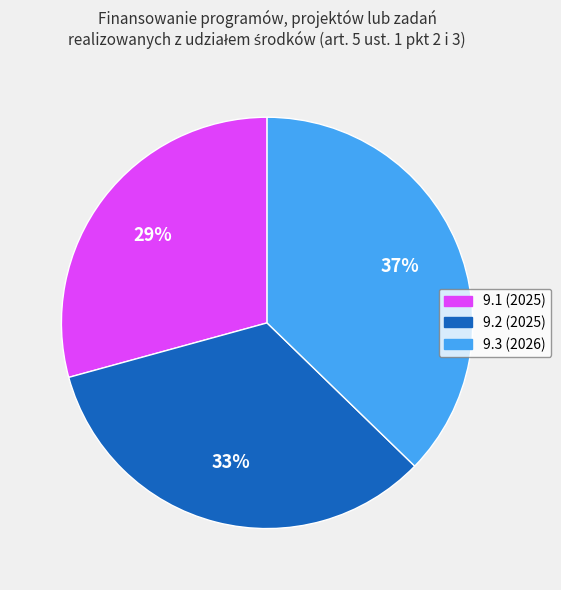

Do 9.1 (2025) and 9.3 (2026) together represent more than half of the pie?

Yes